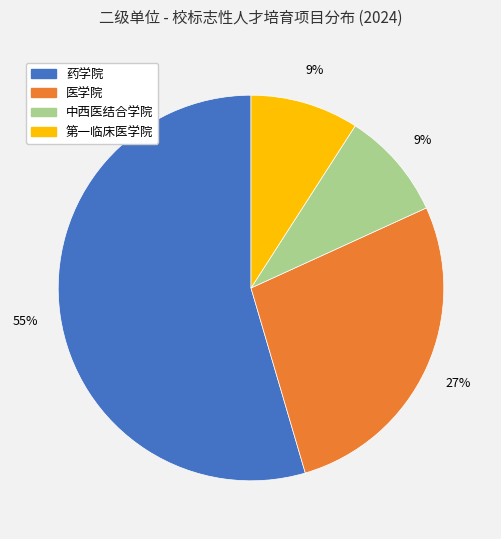

To the nearest percent, what is the average slice percentage?

25%